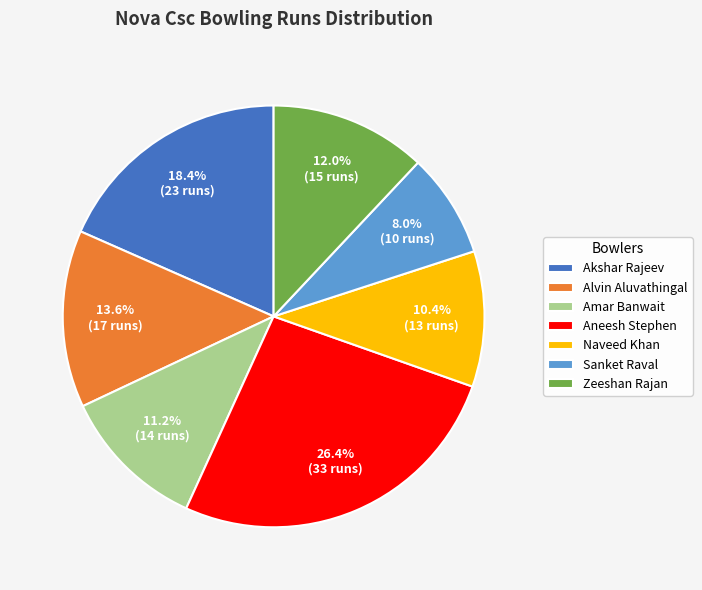

To the nearest percent, what is the difference between the largest and smallest slice percentages?

18%